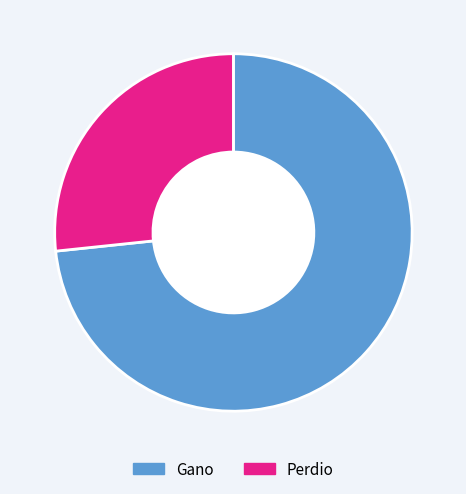

How many segments does this pie chart have?

2